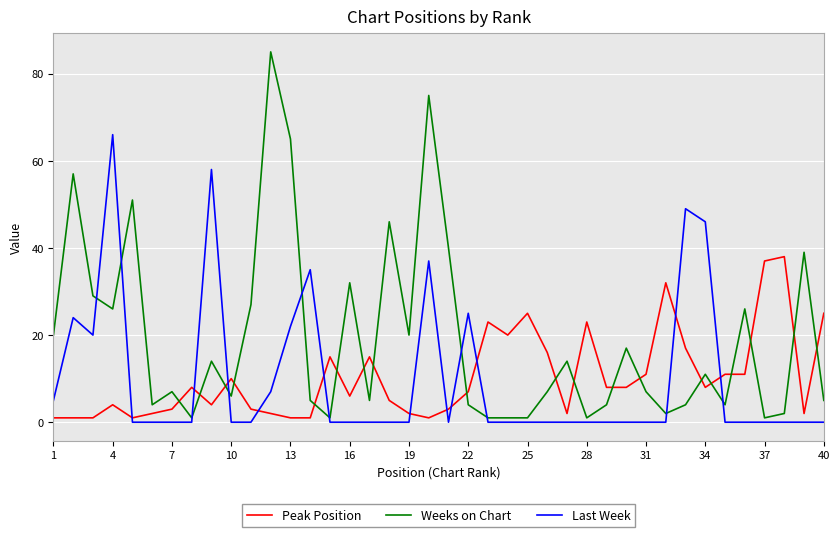

How many distinct data groups are displayed?

3